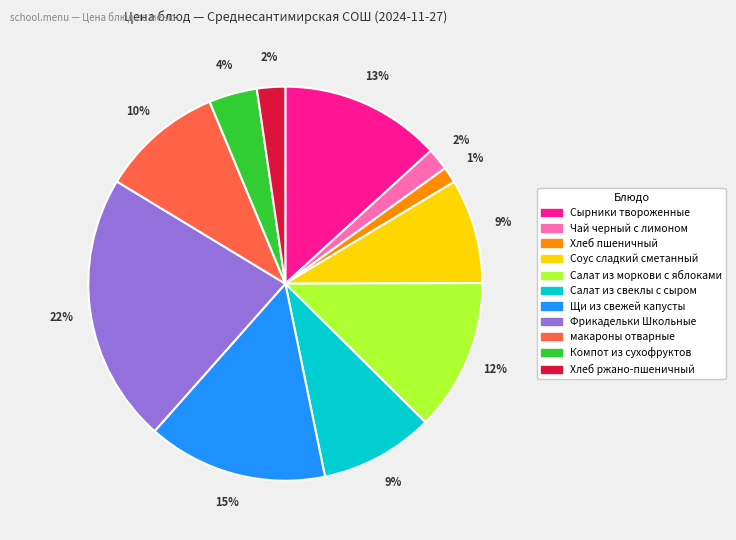

How many segments does this pie chart have?

11